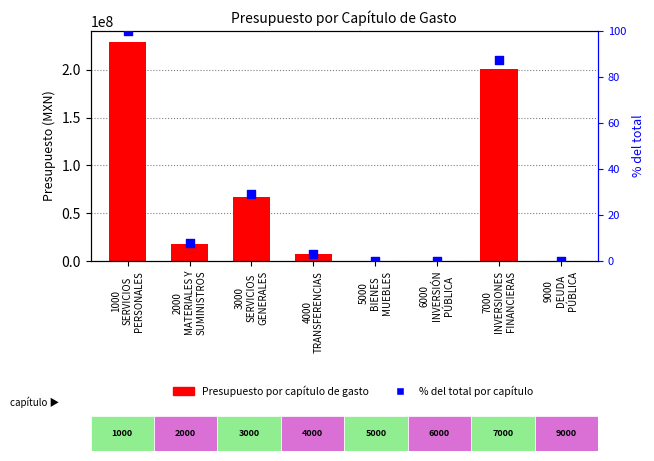

Is the value of % del total por capítulo at 3000
SERVICIOS
GENERALES greater than the value of Presupuesto por capítulo de gasto at 4000
TRANSFERENCIAS?

No